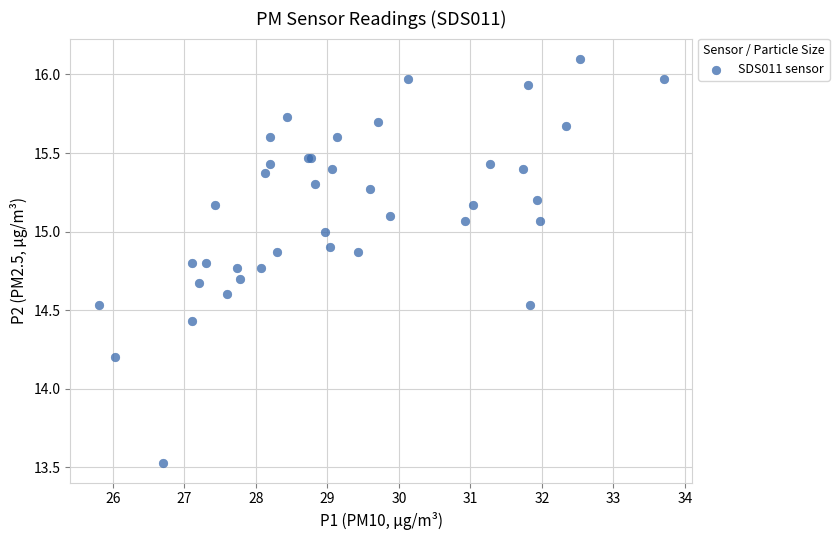

What Y value in the scatter plot is closest to 14?

14.2